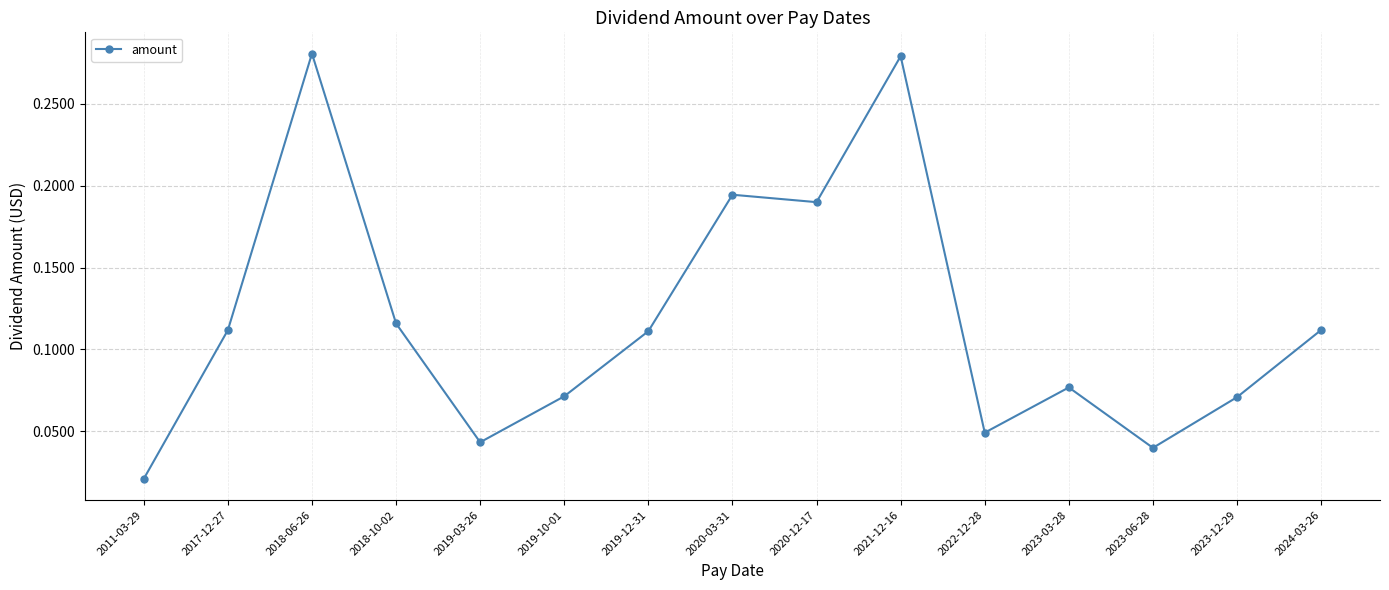

Between 2017-12-27 and 2022-12-28, which is larger?

2017-12-27